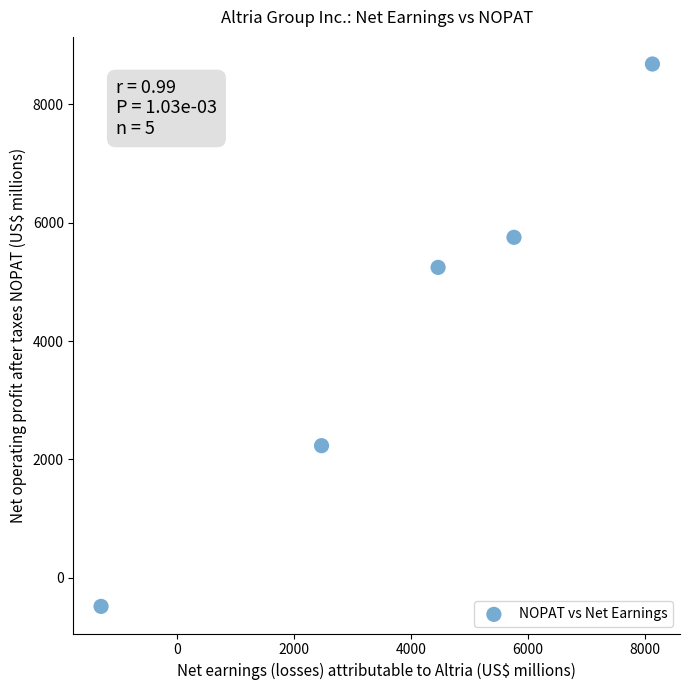

What is the range of X values (max minus min)?

9423